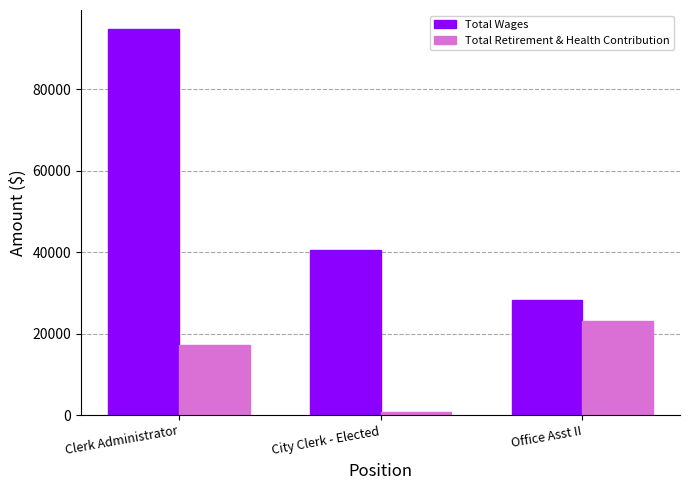

What is the difference between the maximum and minimum values in the Total Wages series?

66396